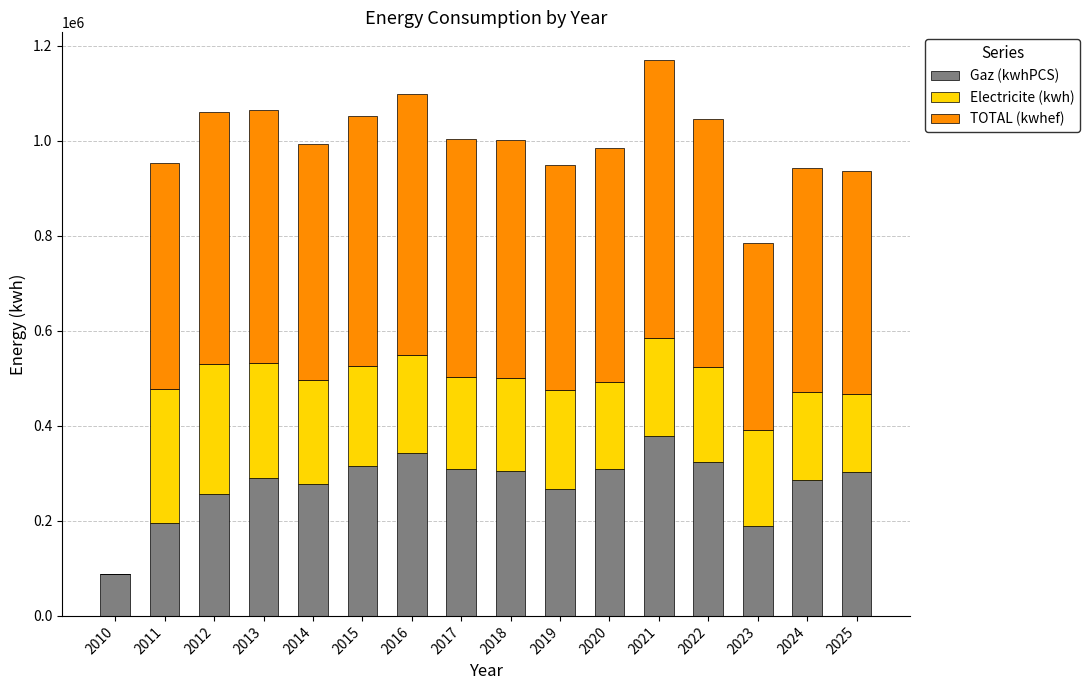

The Gaz (kwhPCS) series shows 480359.9 at 2024. True or false?

False